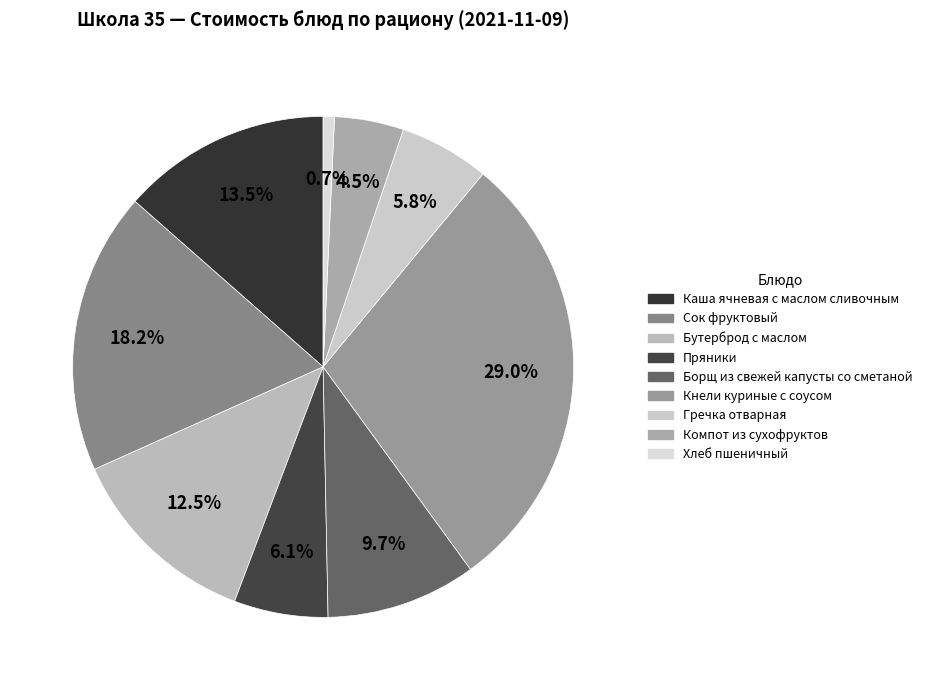

What percentage do Хлеб пшеничный and Борщ из свежей капусты со сметаной together represent?

10.4%